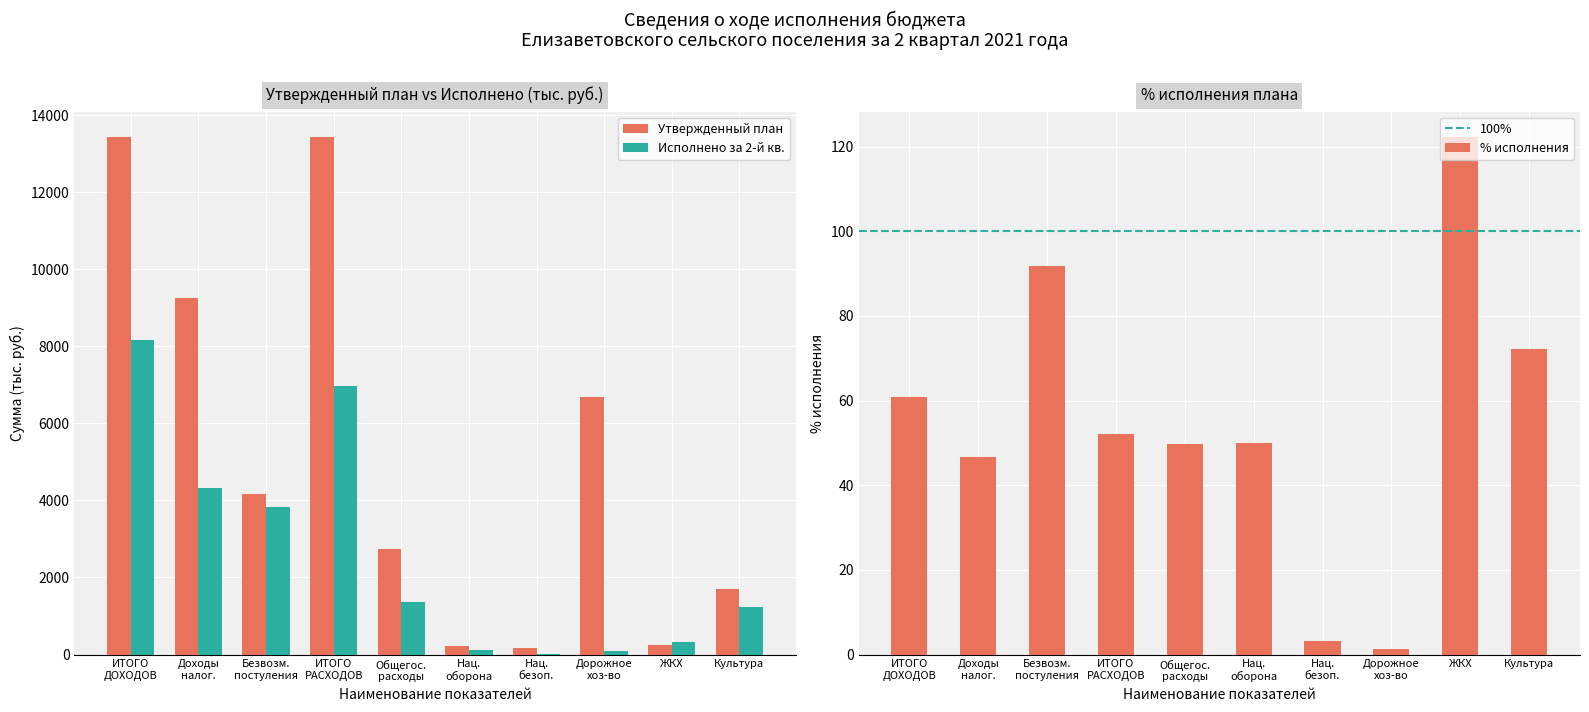

What is the average value of the % исполнения series?

55.0